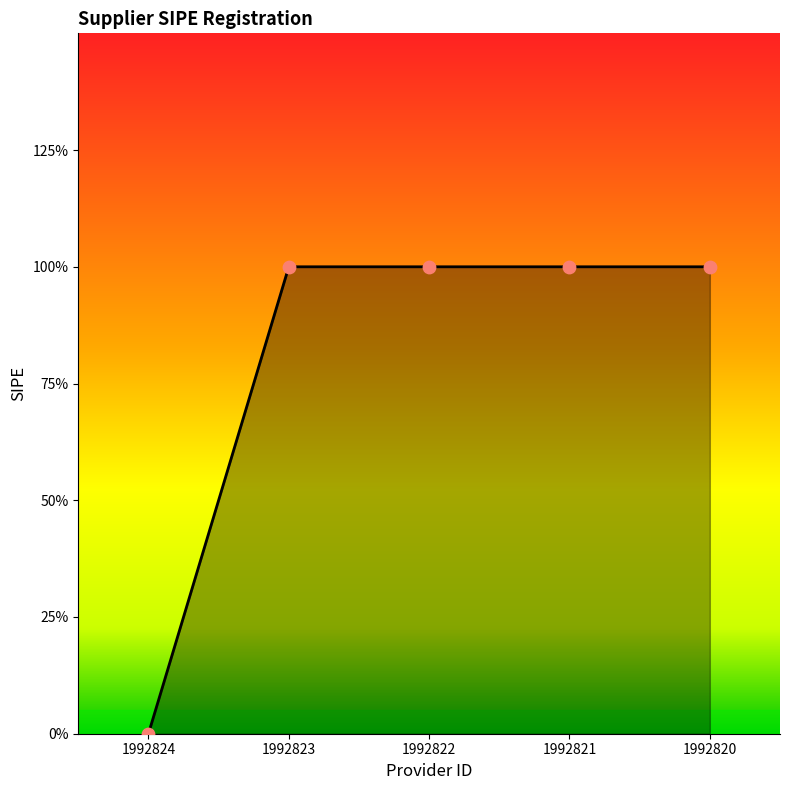

What is the ratio of the value at 1992820 to the value at 1992823?

1.0